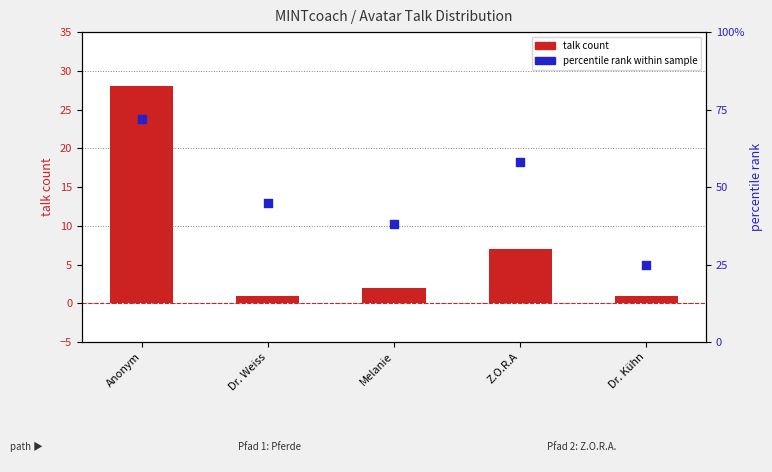

What is the total value across all series at Dr. Weiss?

46